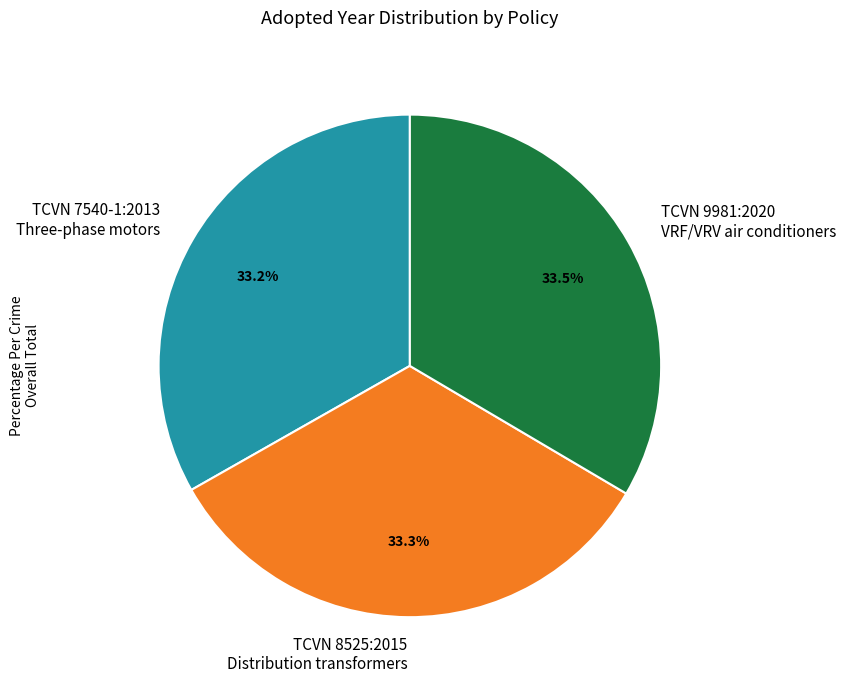

What is the total percentage of TCVN 7540-1:2013 Three-phase motors and TCVN 9981:2020 VRF/VRV air conditioners?

66.7%